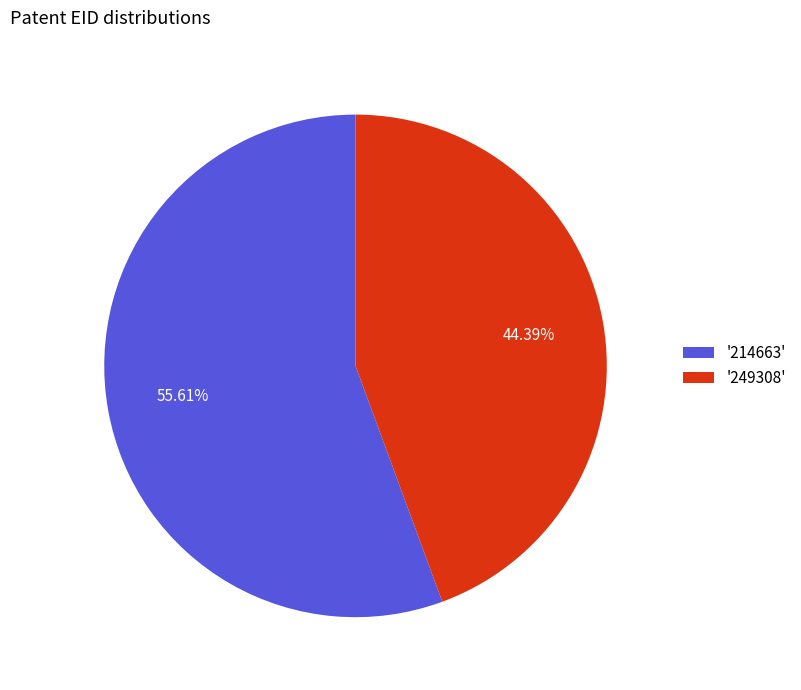

Rank the categories by value from highest to lowest.

'214663', '249308'